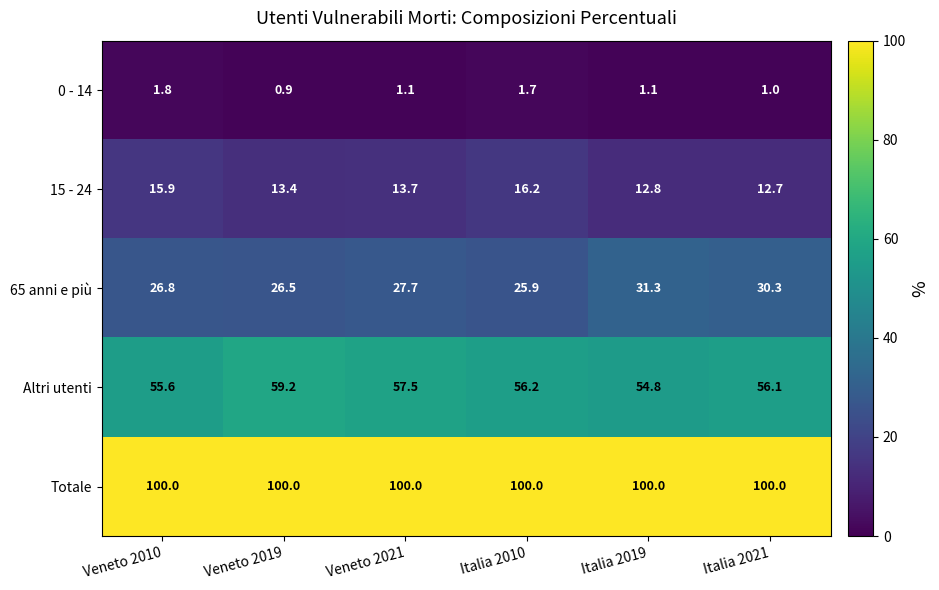

Is it true that Altri utenti equals 55.6 at Veneto 2010?

True